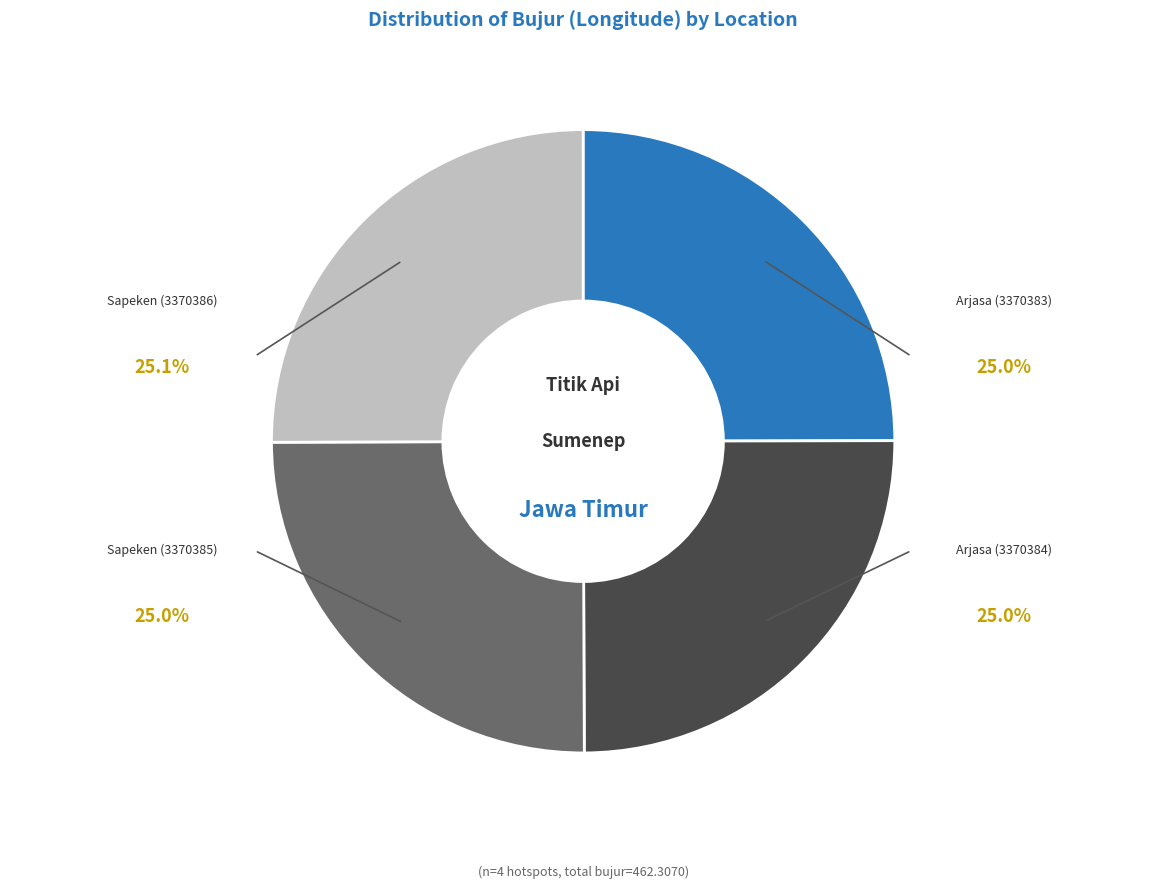

How many segments does this pie chart have?

4